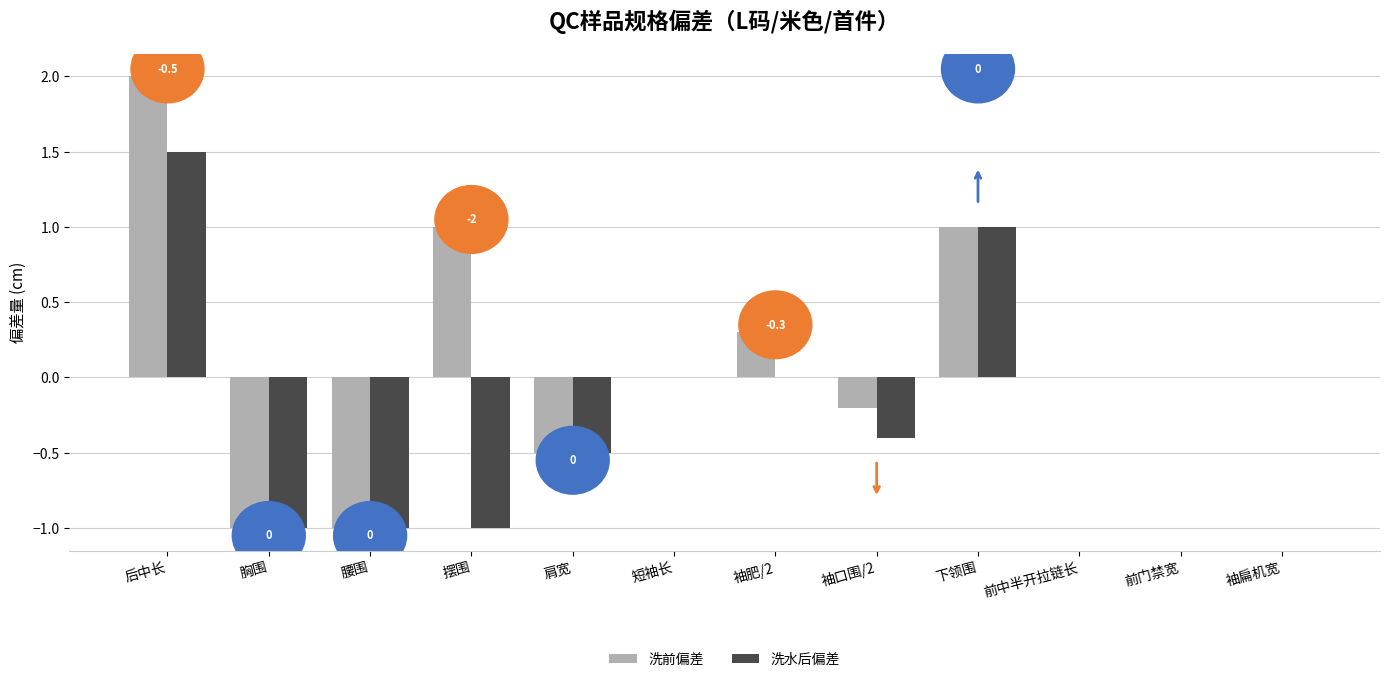

What is the greatest value displayed?

2.0